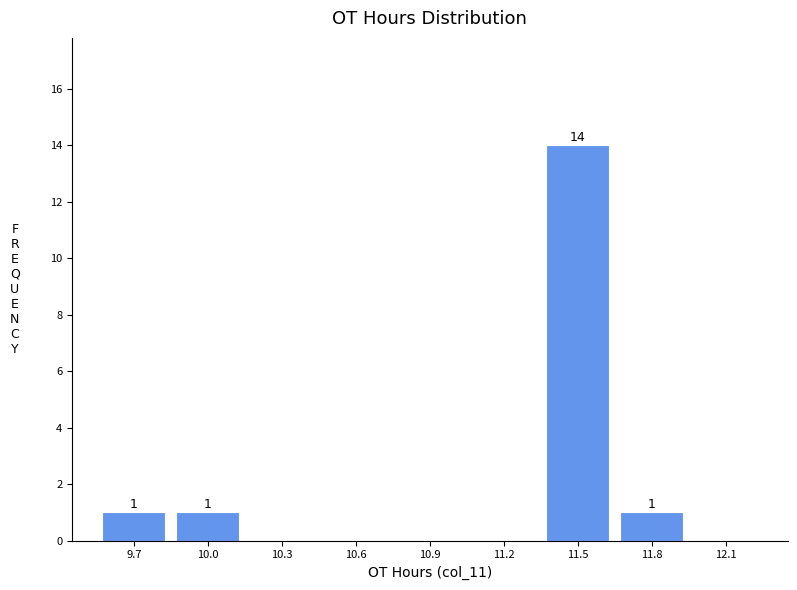

Reading left to right, transcribe all the data shown in this chart.

9.7=1	10.0=1	10.3=0	10.6=0	10.9=0	11.2=0	11.5=14	11.8=1	12.1=0